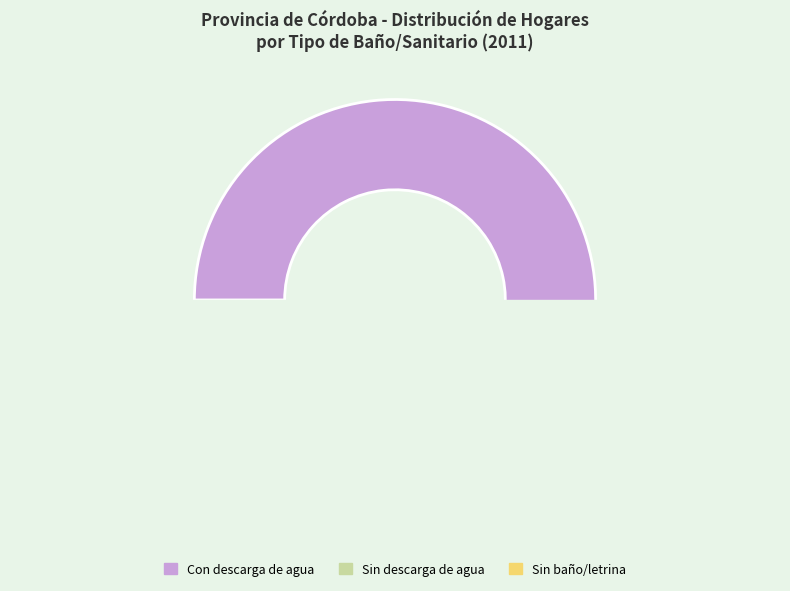

Combined, what portion of the pie is Con descarga de agua and Sin descarga de agua?

98.3%